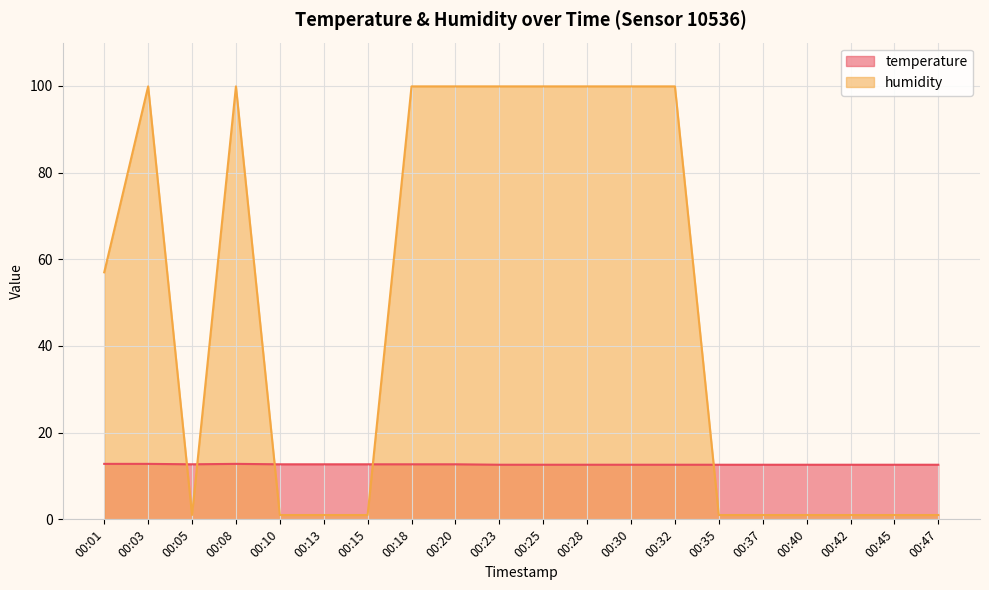

At which label is temperature closest to 12?

00:23